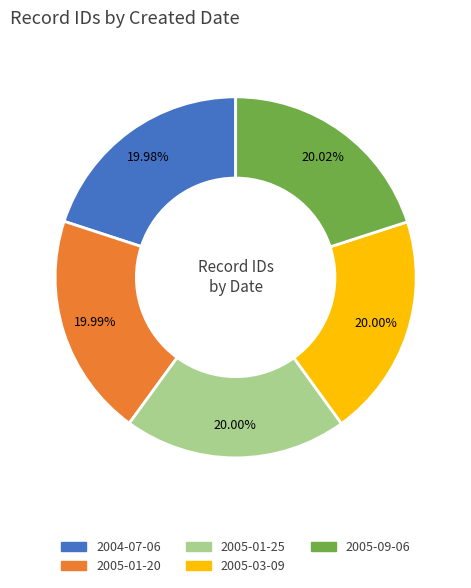

Approximately how many times larger is the value at 2005-01-25 compared to 2004-07-06?

1.0